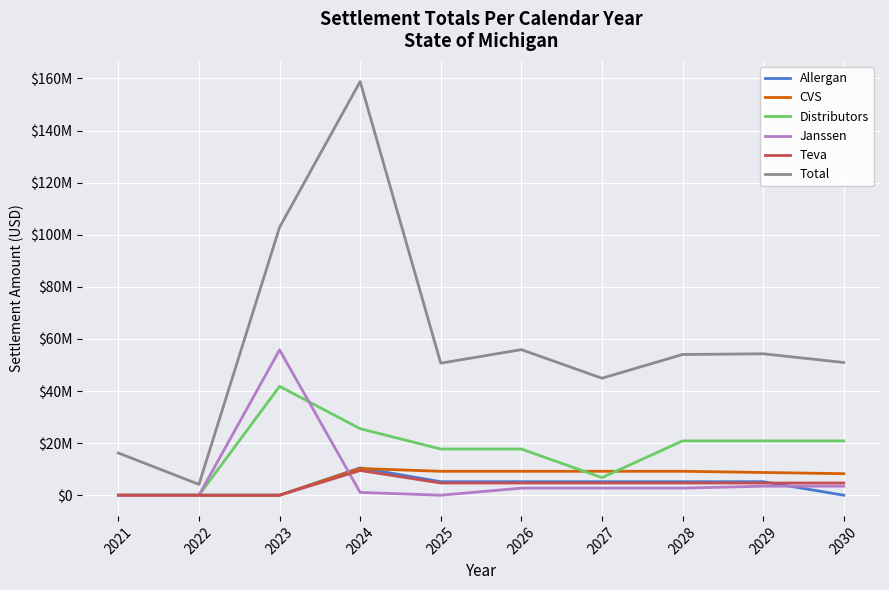

What are all the series names shown in the legend?

Allergan, CVS, Distributors, Janssen, Teva, Total